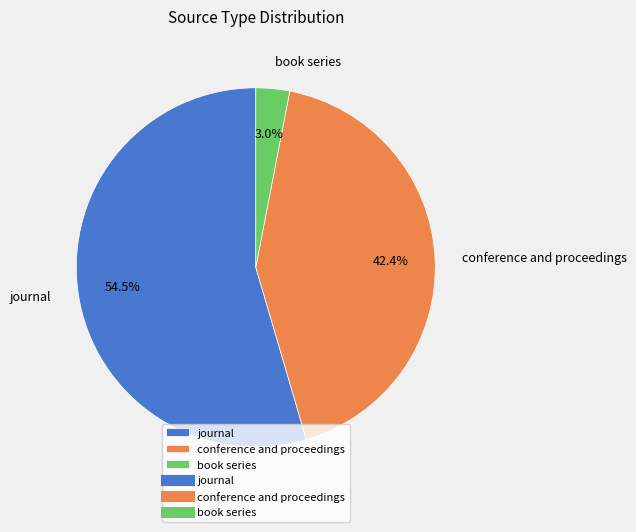

Does journal represent more than half of the total?

Yes